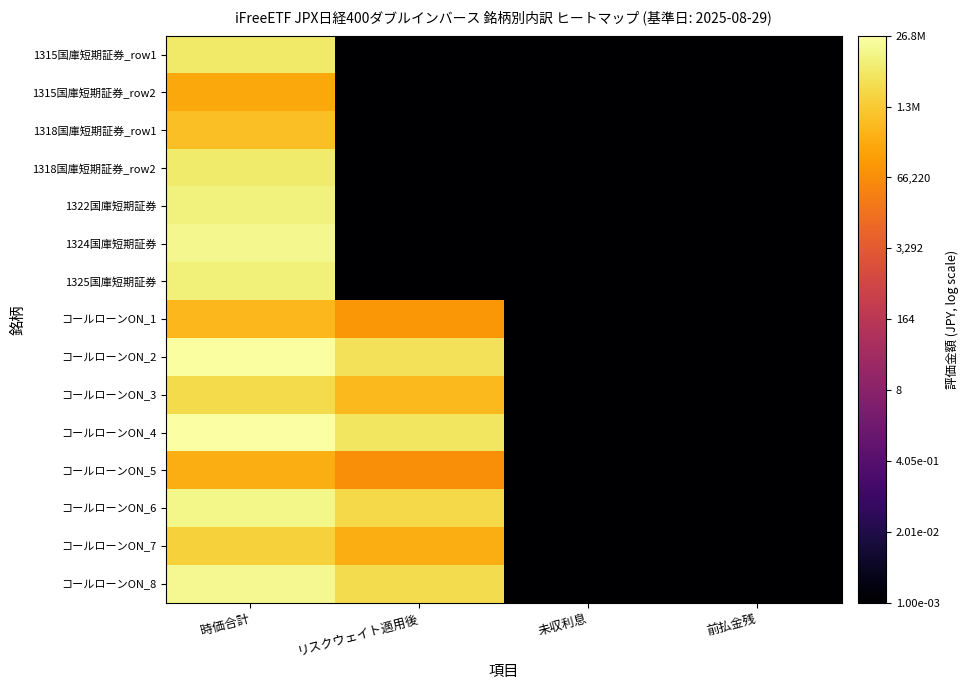

Which has a higher value, 未収利息 or 前払金残?

未収利息